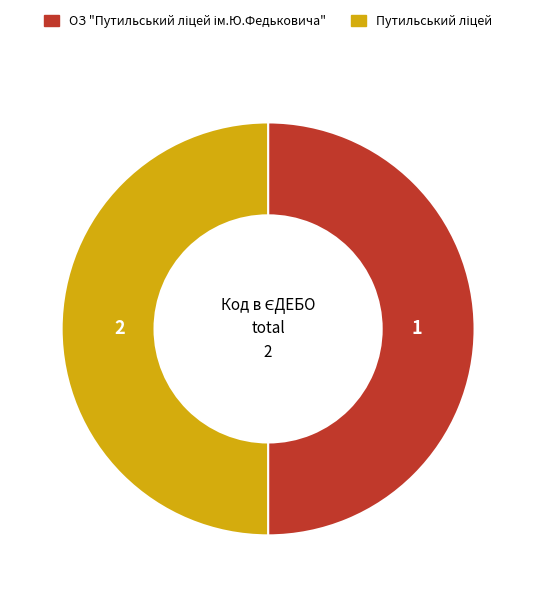

Which slice is the smallest?

Путильський ліцей